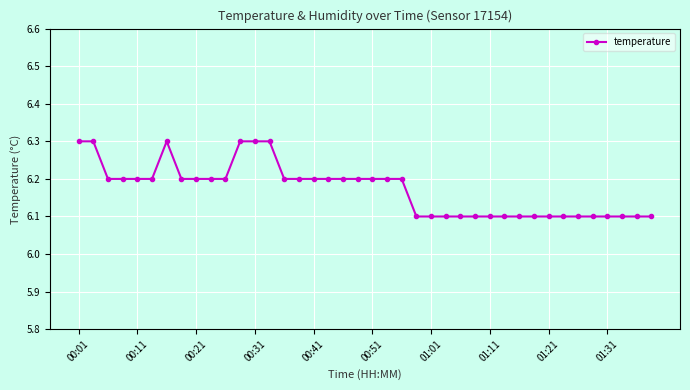

True or false: the data has more than 0 interior local peaks.

True